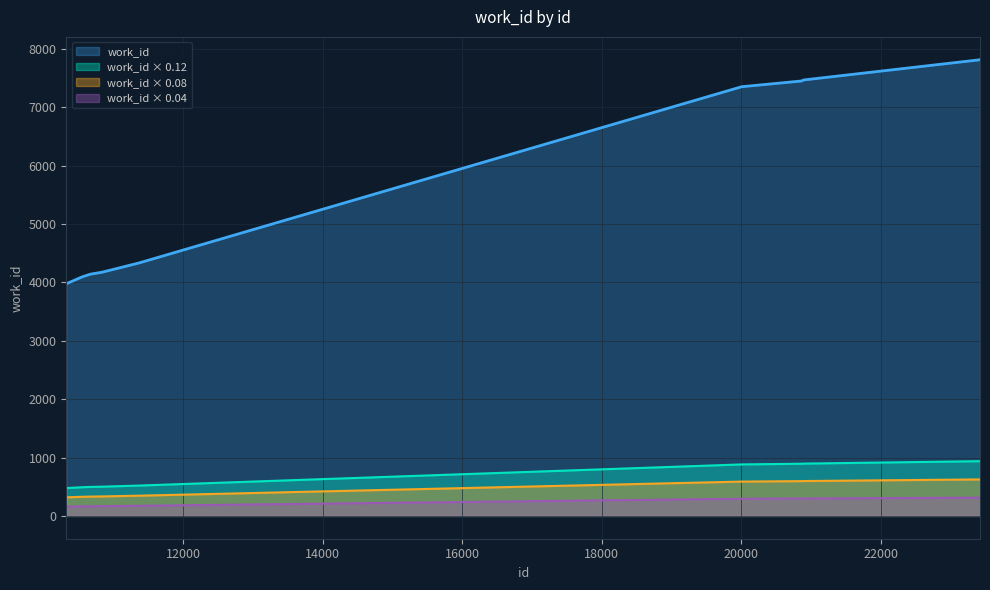

Which series has the largest total across all categories?

work_id